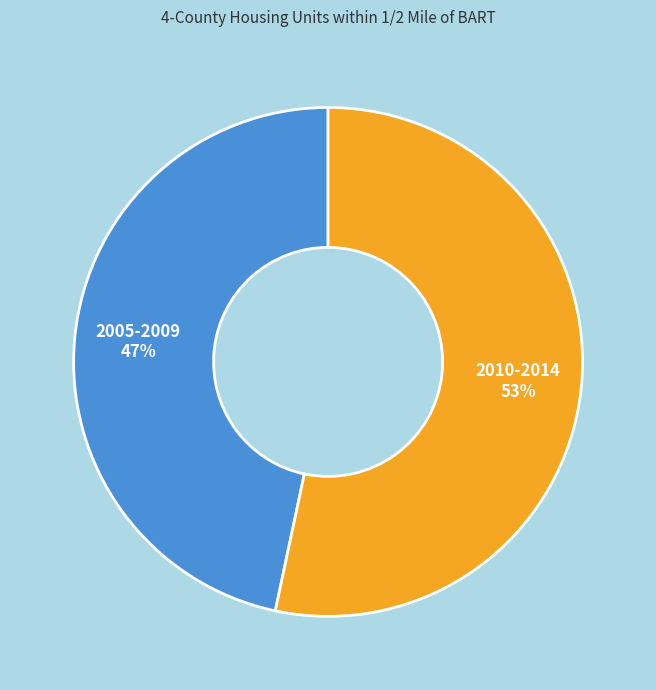

Count the number of slices in the pie.

2